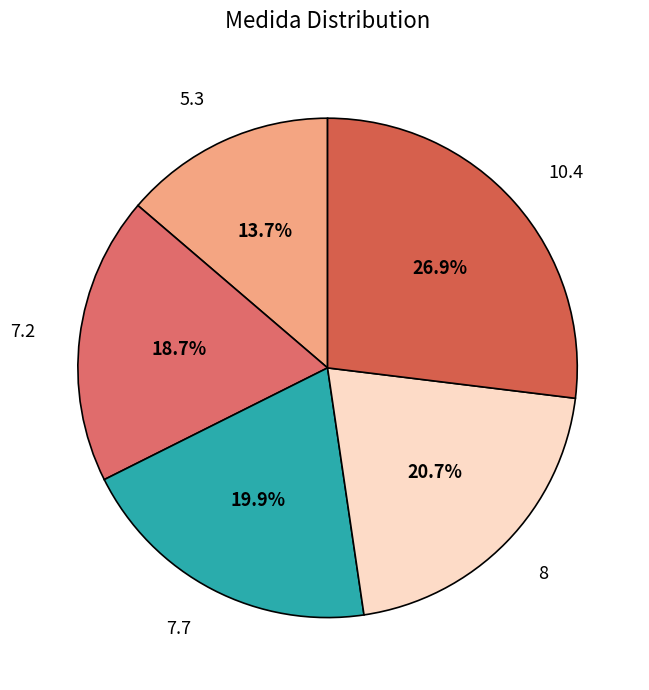

Which slice is the largest?

10.4